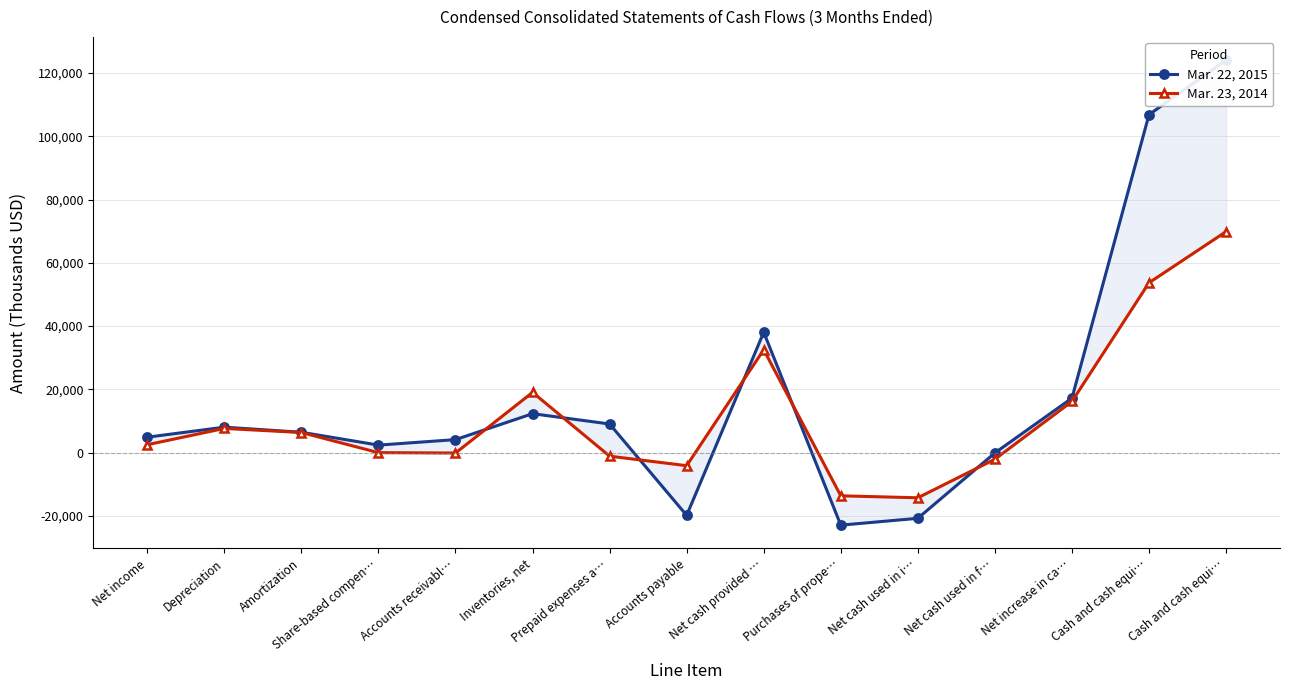

Between Accounts payable and Cash and cash equi…, which series saw the biggest shift?

Mar. 22, 2015